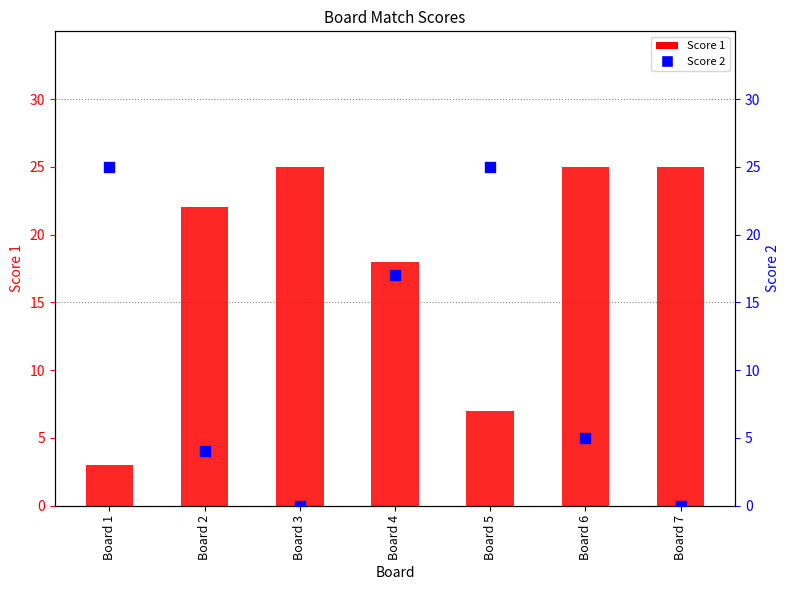

Which series reaches the minimum Y coordinate?

Score 2